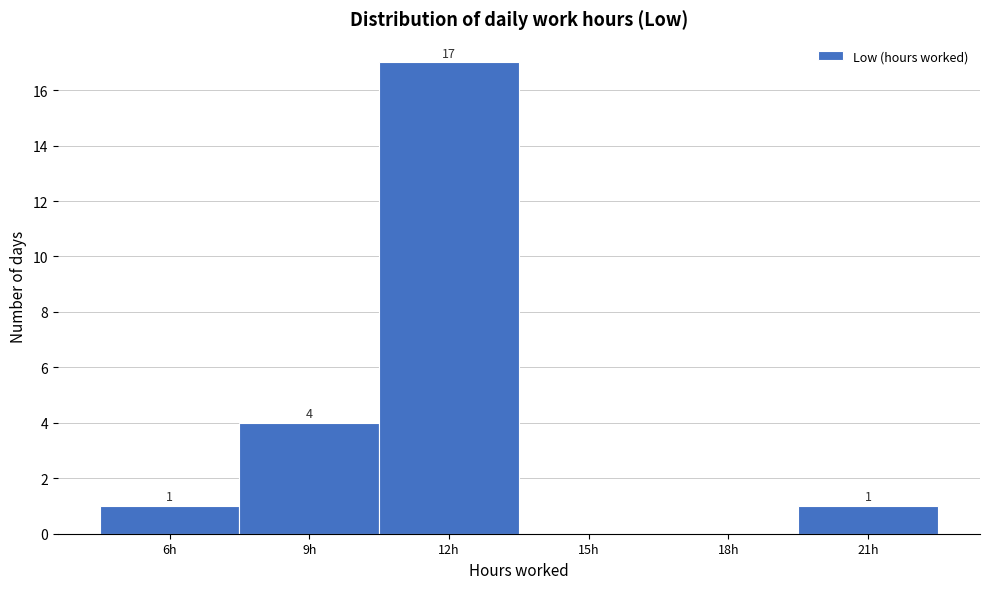

Reading right to left, extract all data points from this chart.

21h=1	18h=0	15h=0	12h=17	9h=4	6h=1